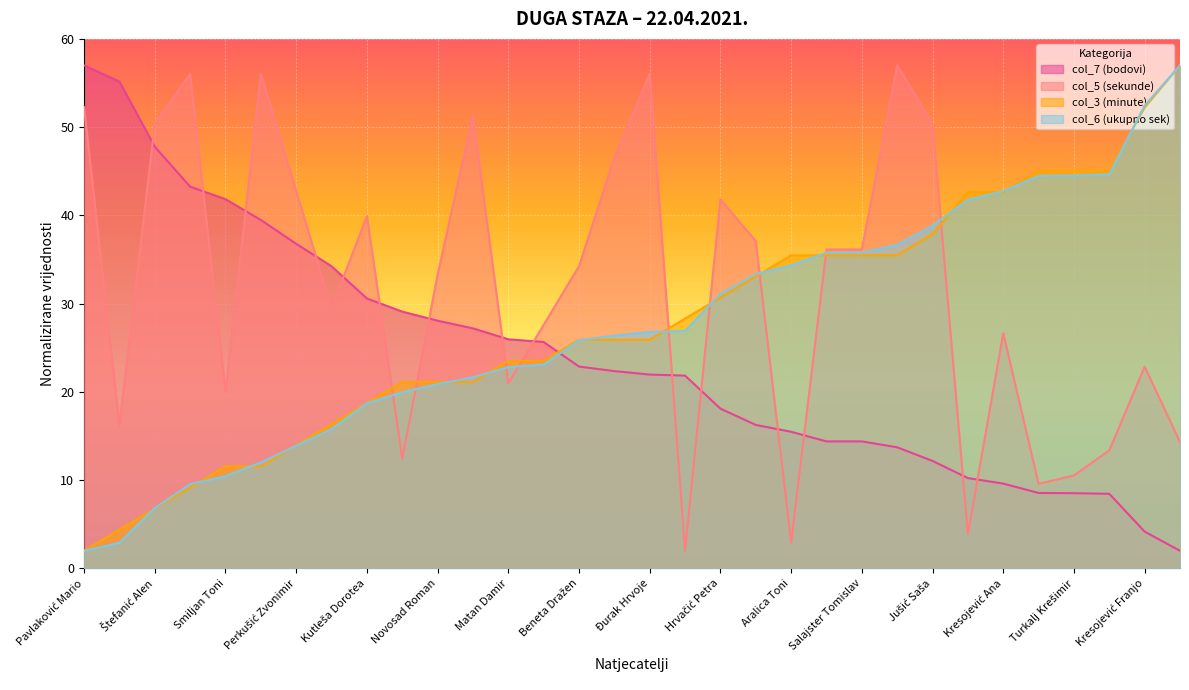

Which has a higher value, Simon Borislav or Curi Marko?

Curi Marko